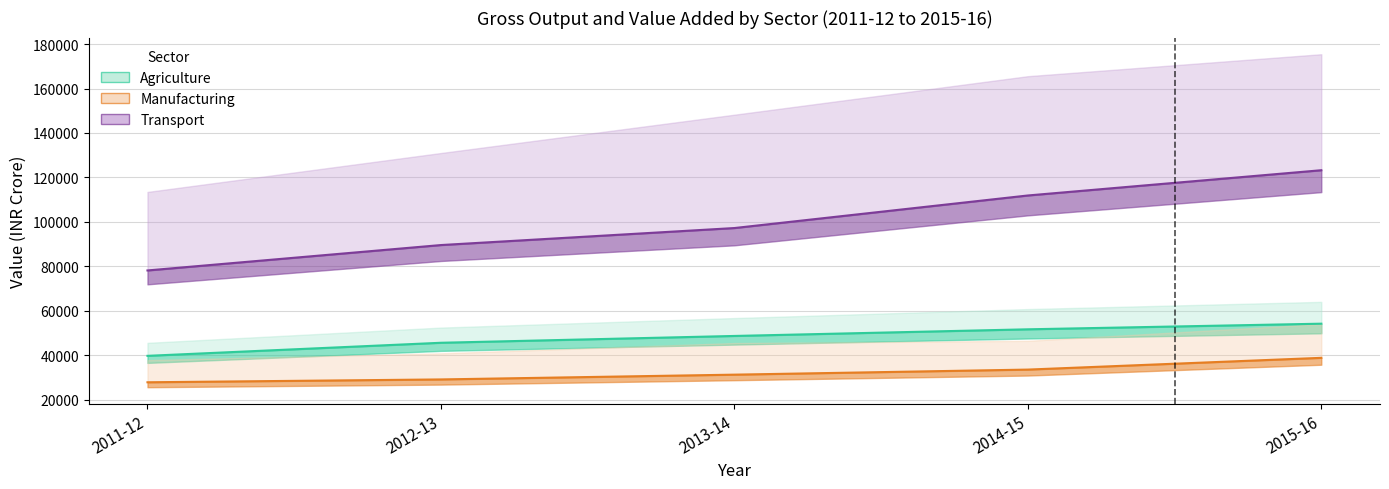

The value of Transport GVA line at 2015-16 is 123231. True or false?

True